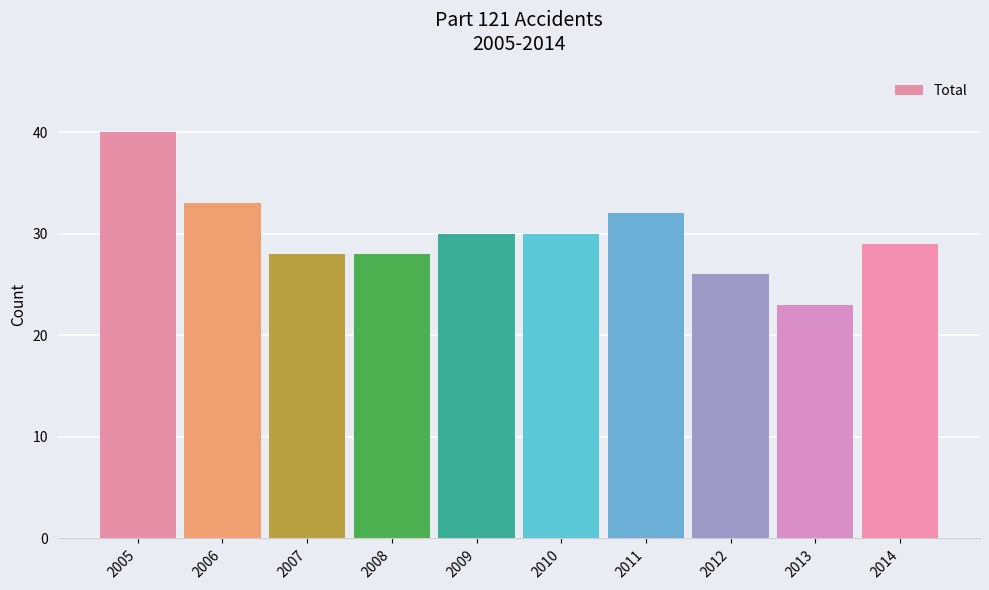

What is the sum of the values at 2008 and 2005?

68